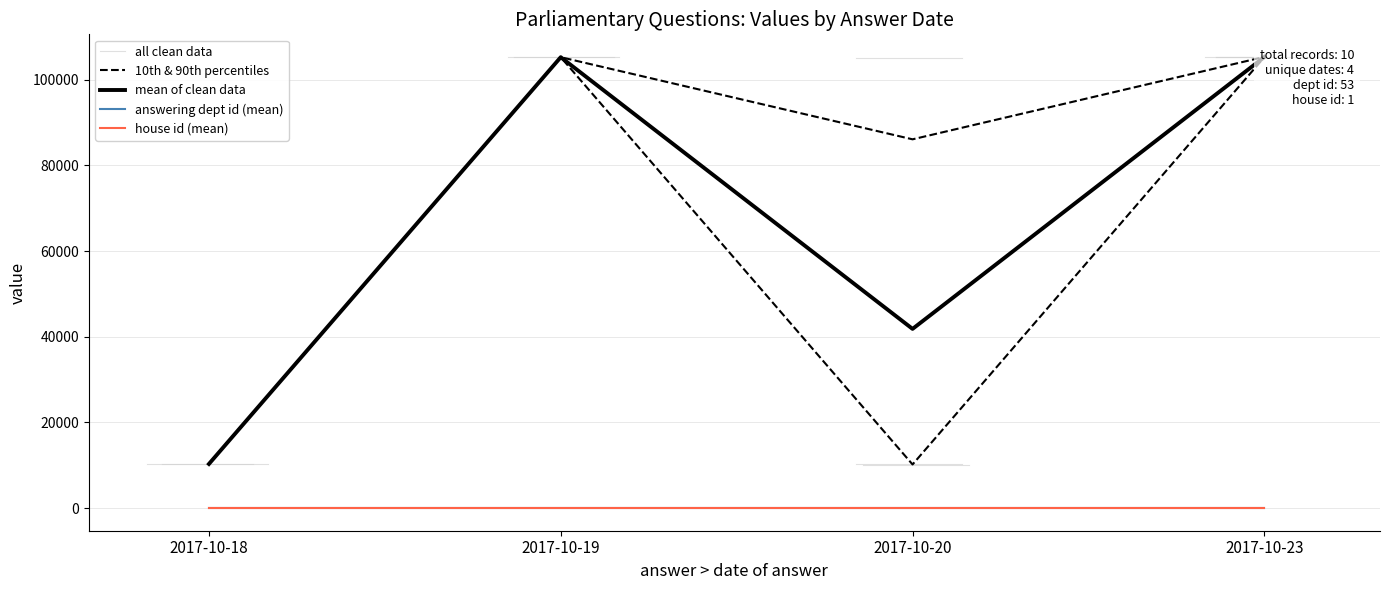

What is the sum of all house id values?

10